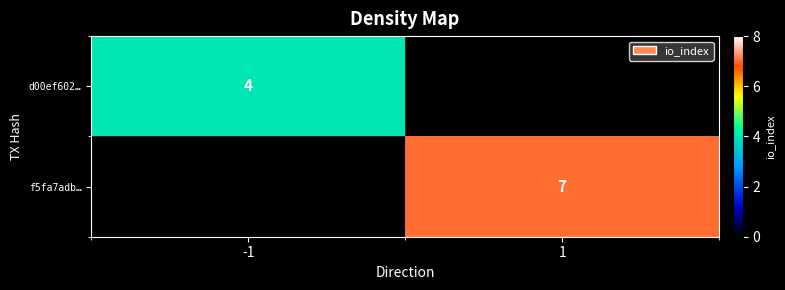

How many series are shown in this chart?

2